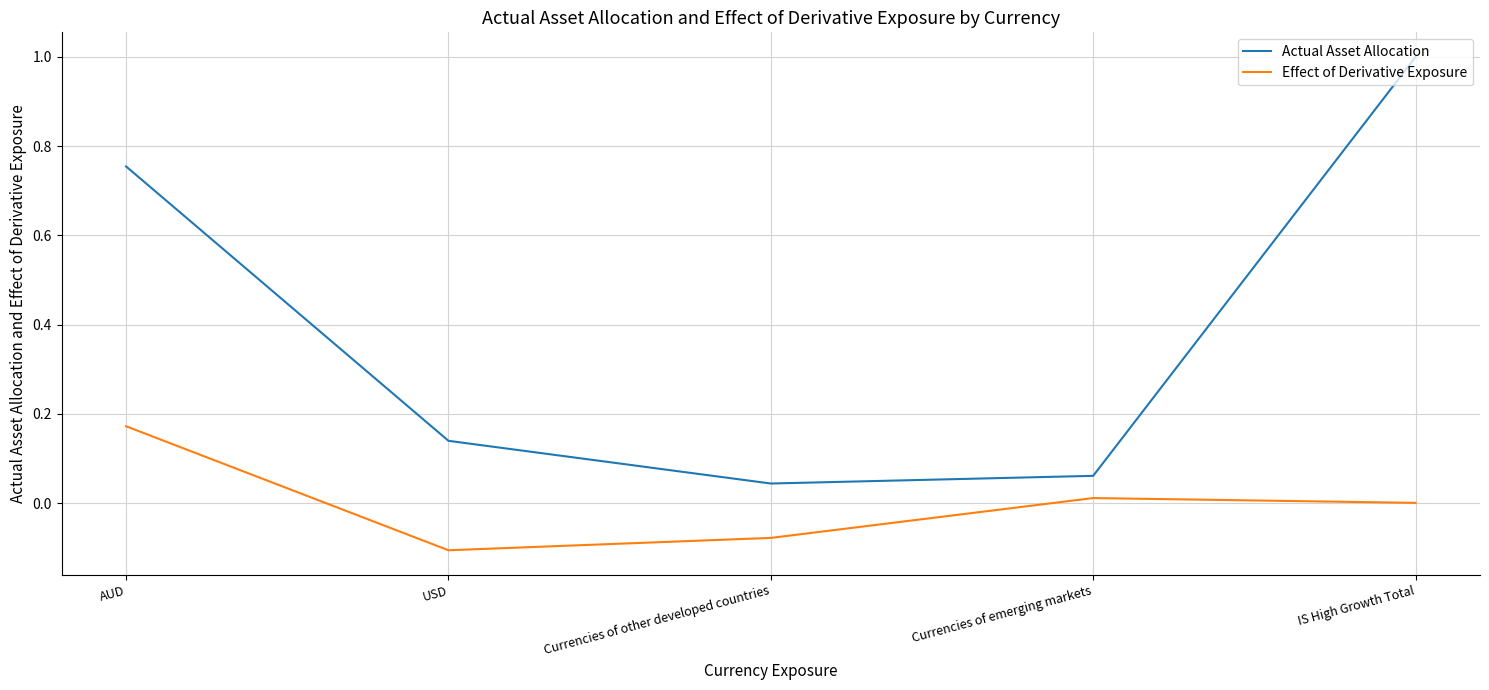

Rank the series by their maximum value, from lowest to highest.

Effect of Derivative Exposure, Actual Asset Allocation